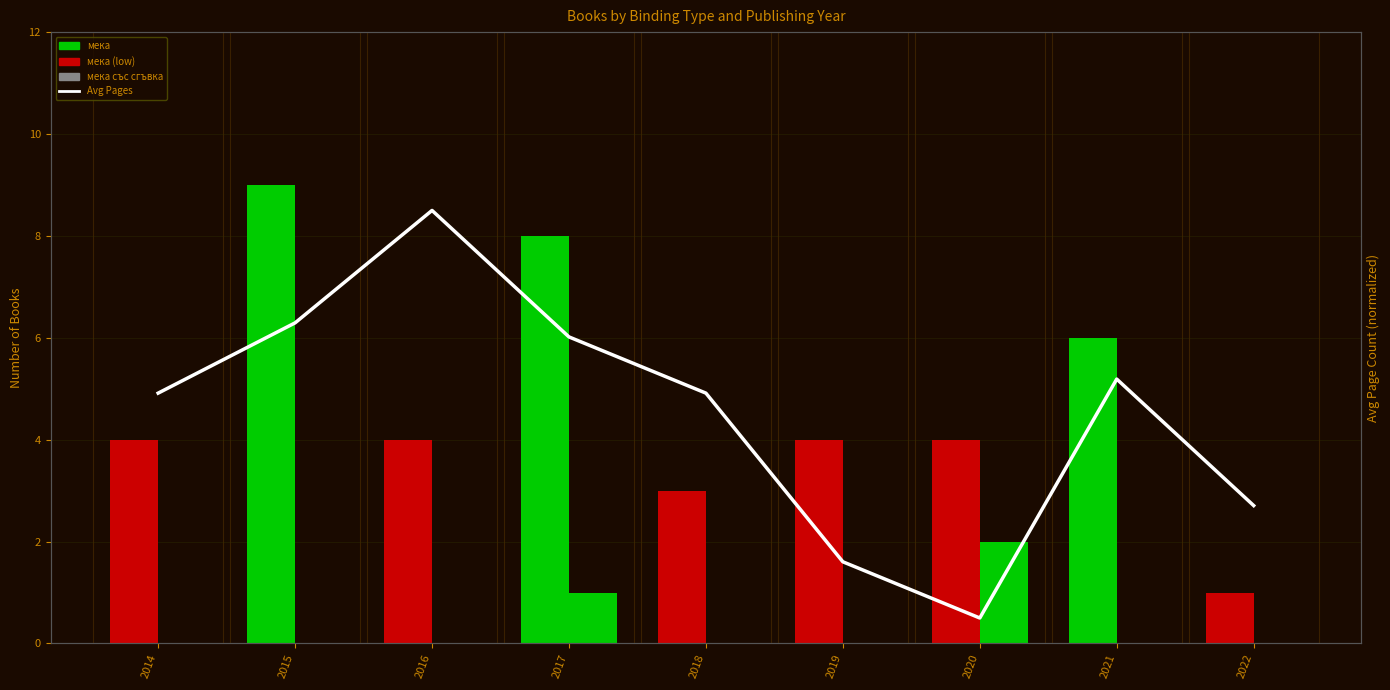

Reading left to right, transcribe all the data shown in this chart.

мека: 2014=4.0	2015=9.0	2016=4.0	2017=8.0	2018=3.0	2019=4.0	2020=4.0	2021=6.0	2022=1.0
мека със сгъвка: 2014=0.0	2015=0.0	2016=0.0	2017=1.0	2018=0.0	2019=0.0	2020=2.0	2021=0.0	2022=0.0
Avg Page Count (мека): 2014=4.9	2015=6.3	2016=8.5	2017=6.0	2018=4.9	2019=1.6	2020=0.5	2021=5.2	2022=2.7